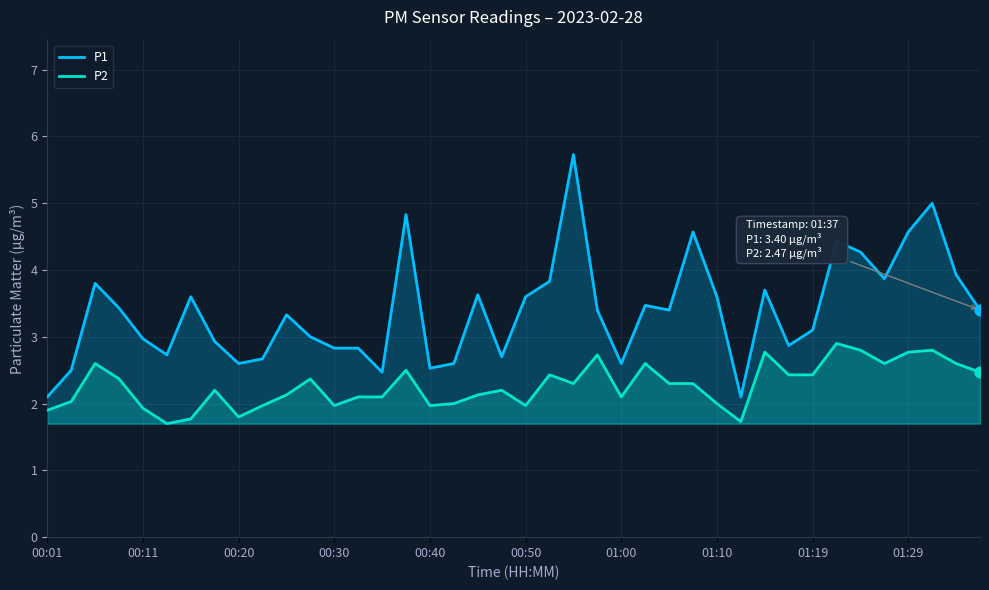

What are all the series names shown in the legend?

P1, P2